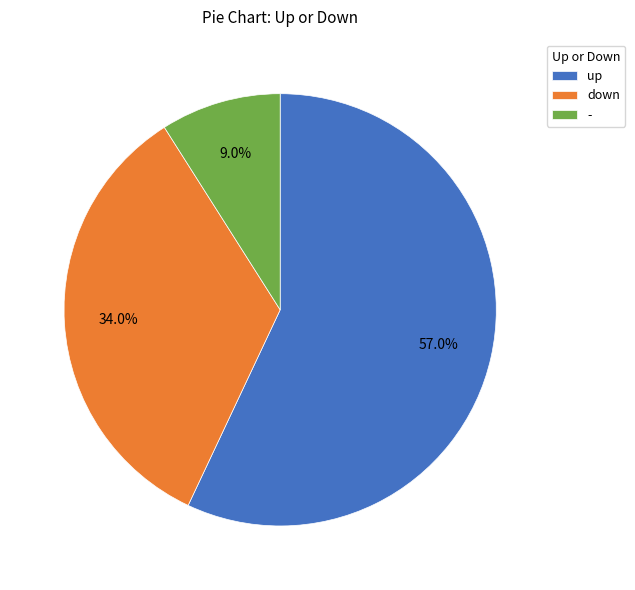

The up slice represents 51% of the pie. True or false?

False